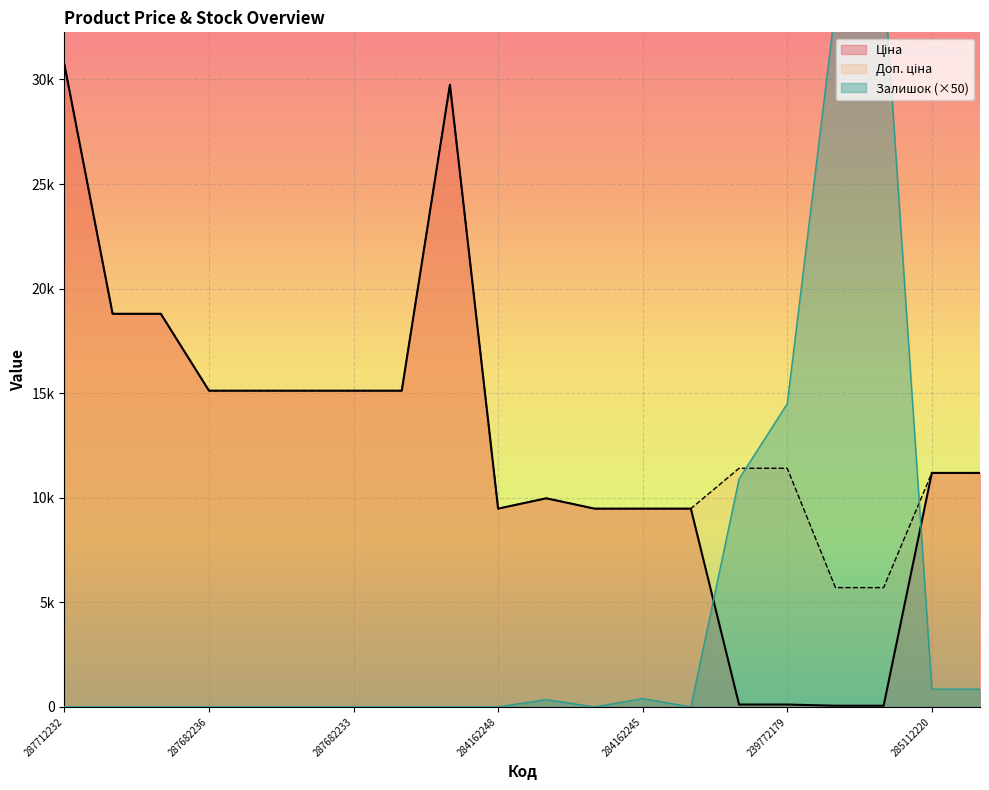

At how many categories does at least one series exceed 14099?

12